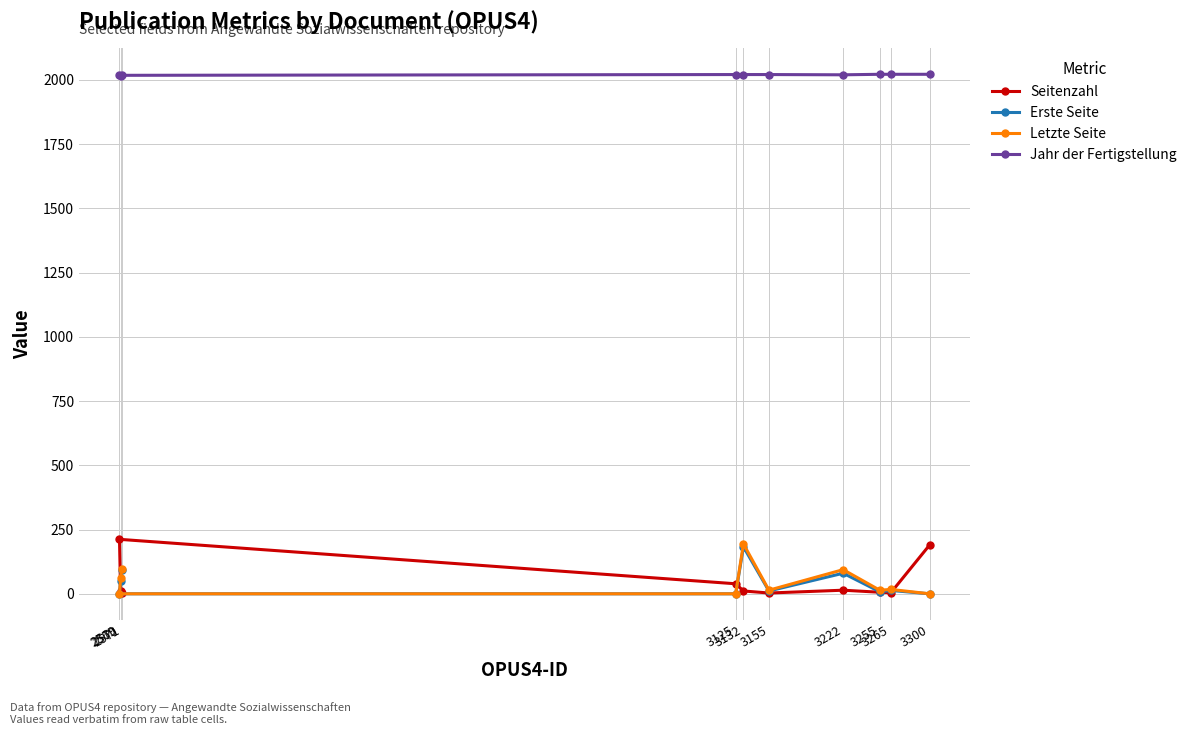

What is the value of the Jahr der Fertigstellung point at the 9th from the left?

2022